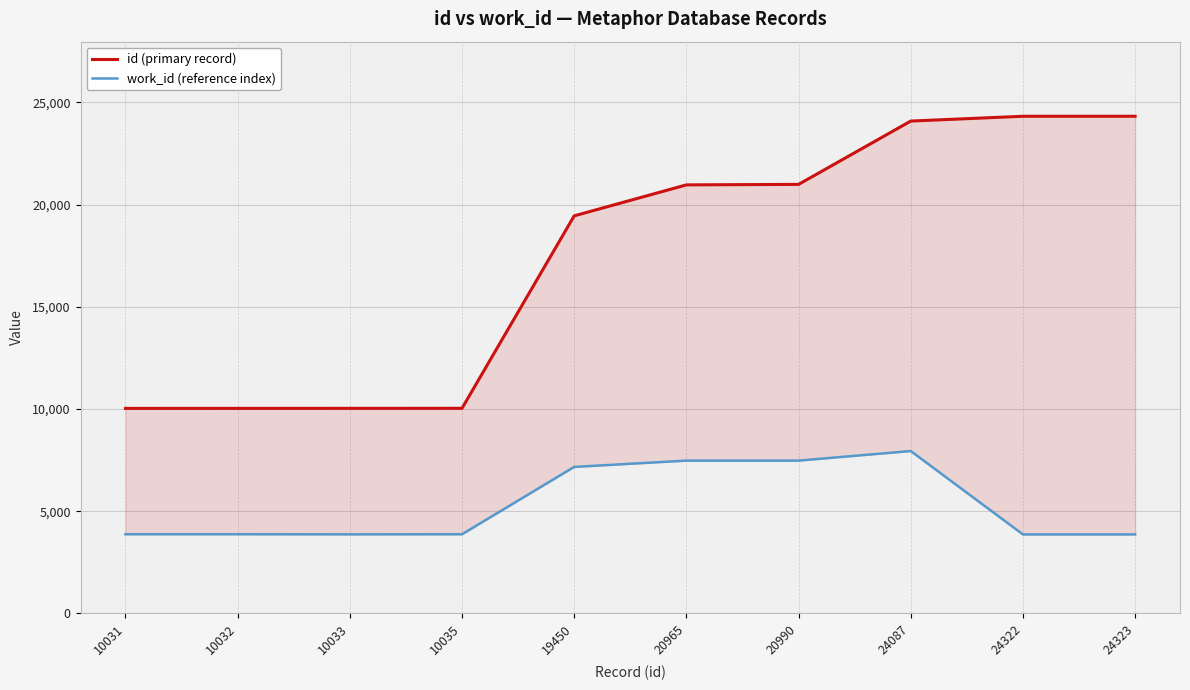

How many lines are shown in the chart?

2